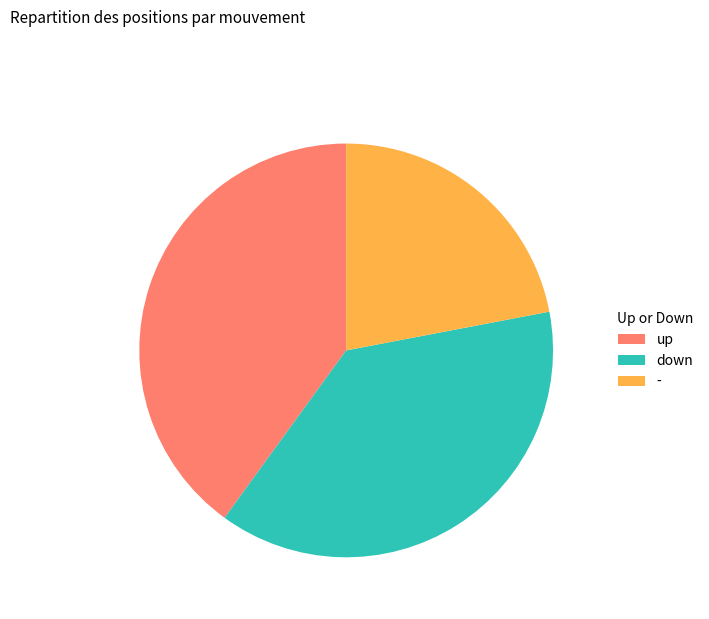

Which has a higher value, up or -?

up